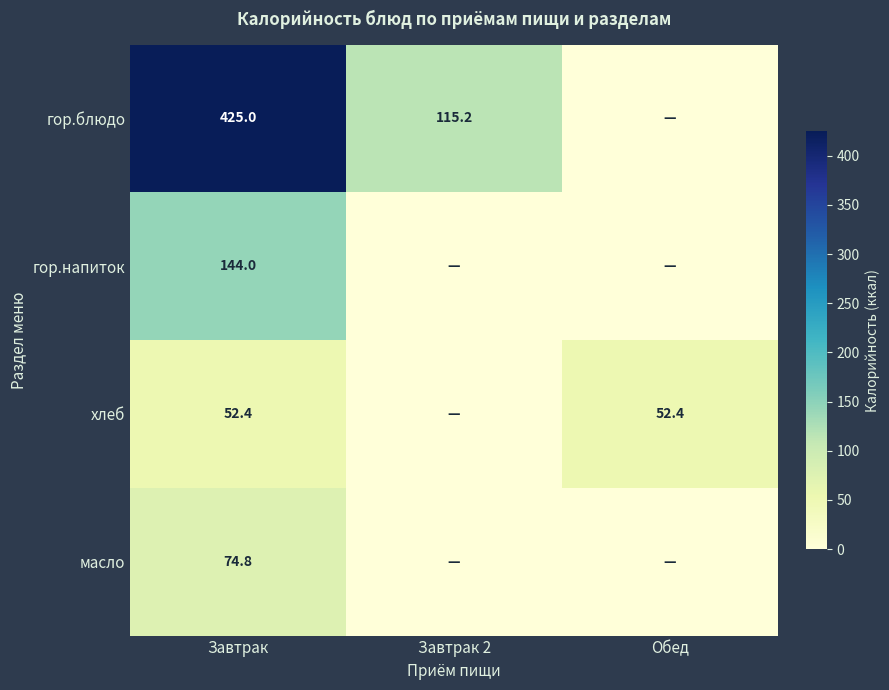

The value of гор.блюдо at Завтрак is 425.0. True or false?

True